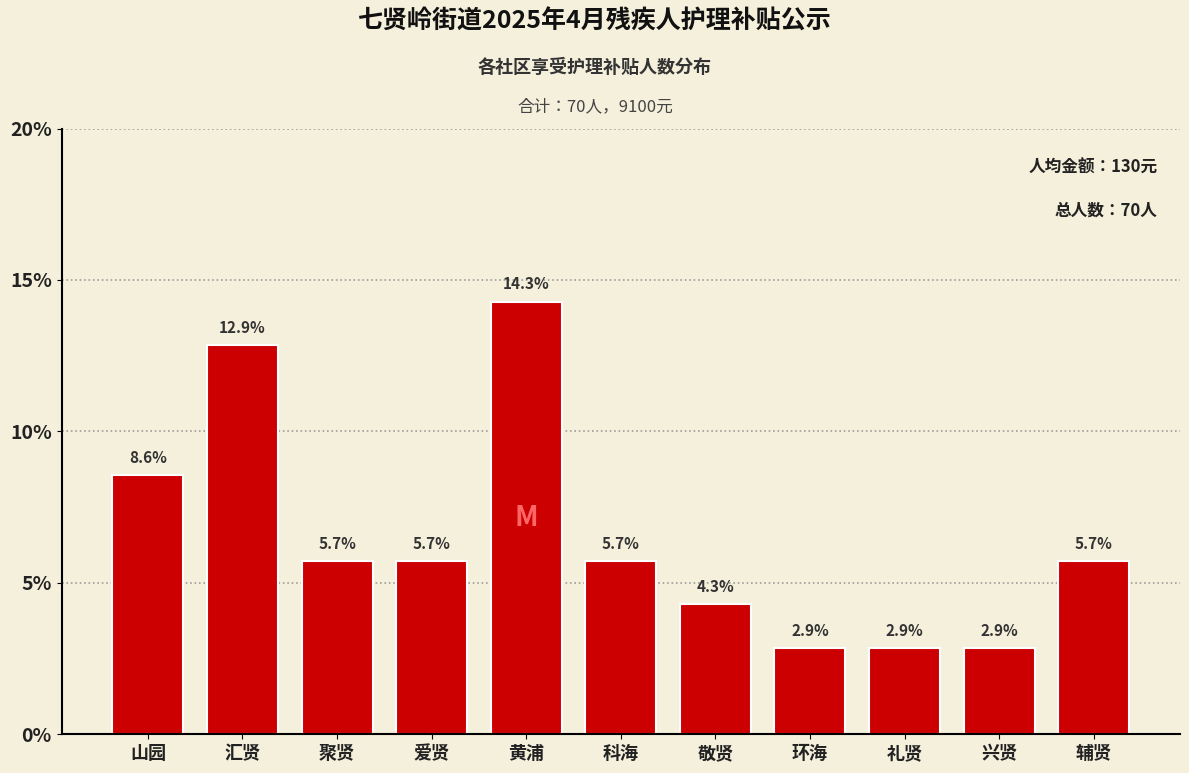

Reading left to right, transcribe all the data shown in this chart.

8.6	12.9	5.7	5.7	14.3	5.7	4.3	2.9	2.9	2.9	5.7